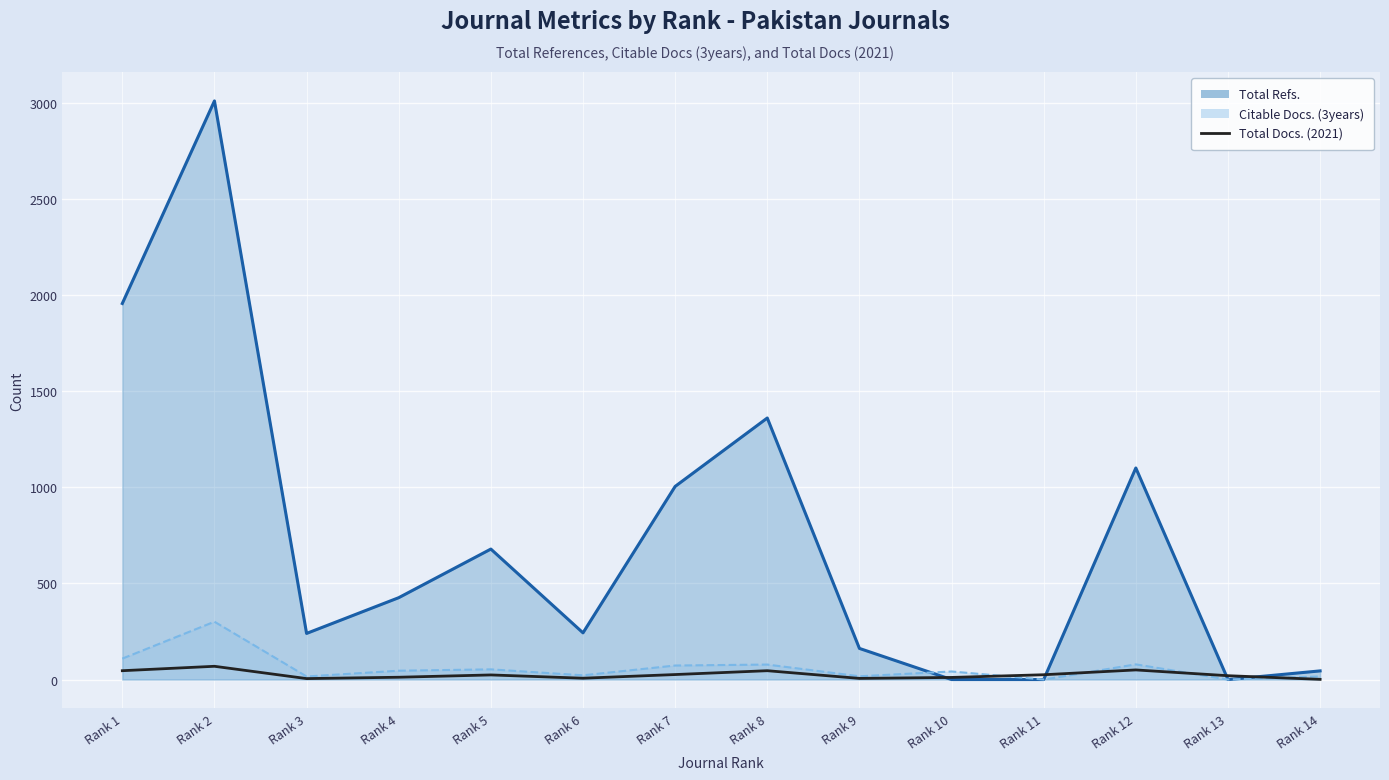

Reading left to right, what are all the values shown in this chart?

Rank 1=46	Rank 2=69	Rank 3=5	Rank 4=12	Rank 5=24	Rank 6=7	Rank 7=26	Rank 8=46	Rank 9=6	Rank 10=11	Rank 11=25	Rank 12=50	Rank 13=20	Rank 14=1